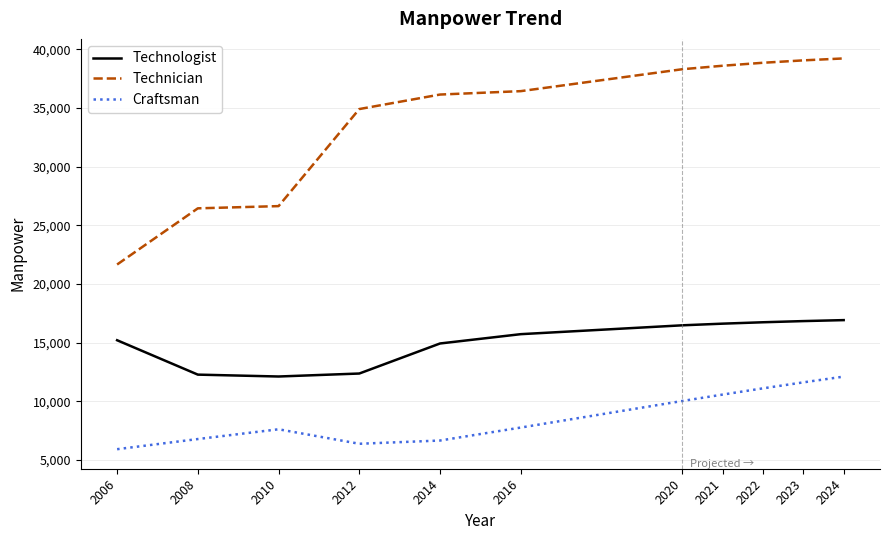

Is the value of Technician at 2006 greater than the value of Craftsman at 2016?

Yes